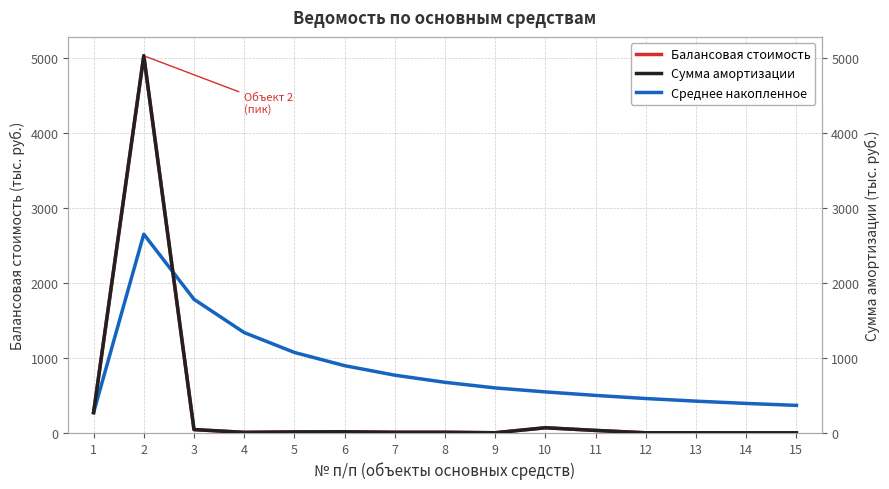

What is the difference between the maximum and minimum values in the Среднее накопленное series?

2380.1